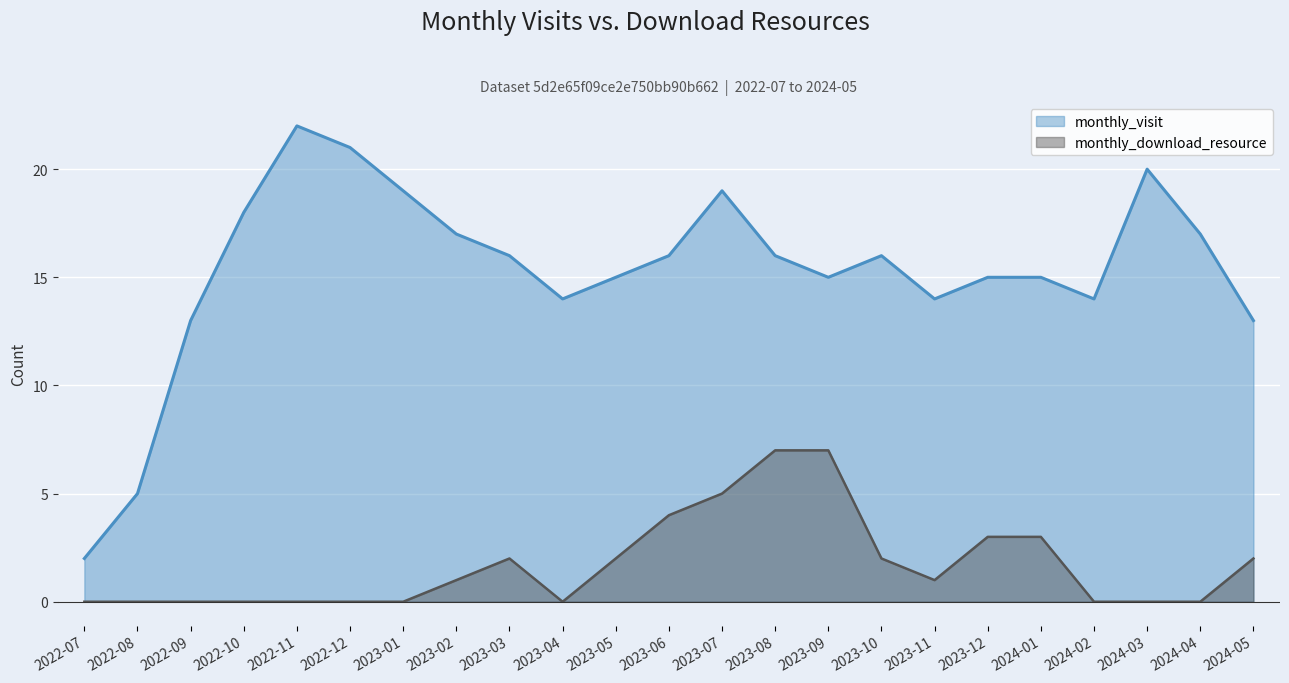

True or false: monthly_visit and monthly_download_resource cross at least once.

False